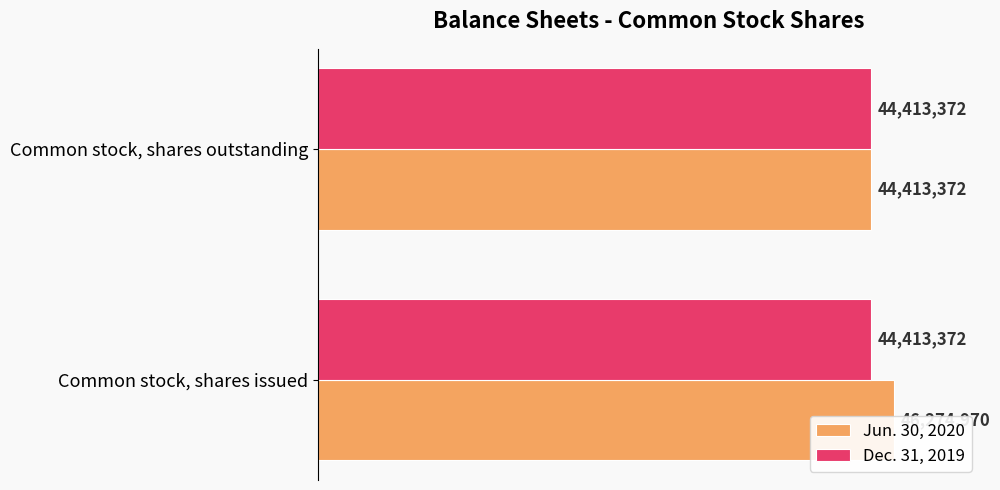

Reading left to right, list all the values displayed in this chart.

Jun. 30, 2020: 46274970.0	44413372.0
Dec. 31, 2019: 0.3	0.3